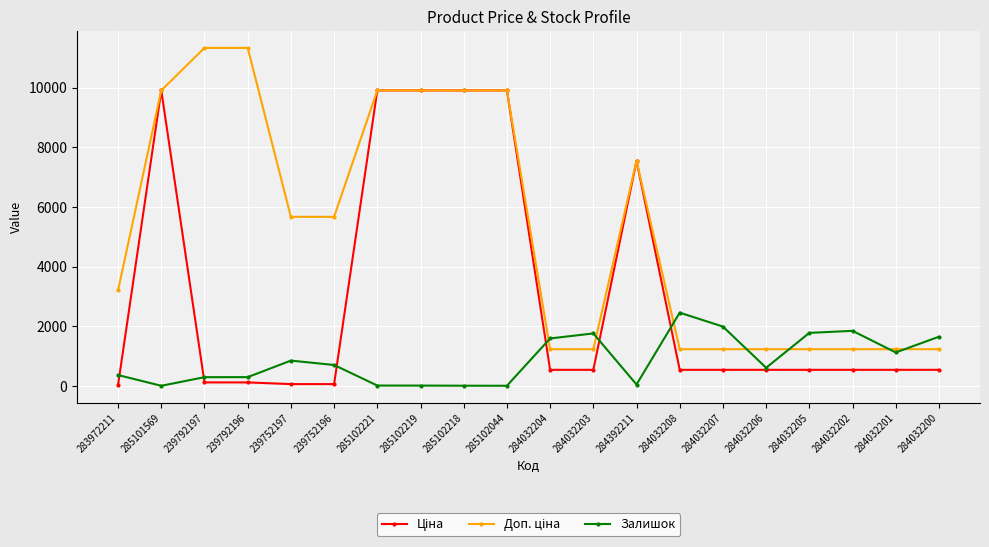

True or false: Залишок has more than 2 interior local peaks.

True